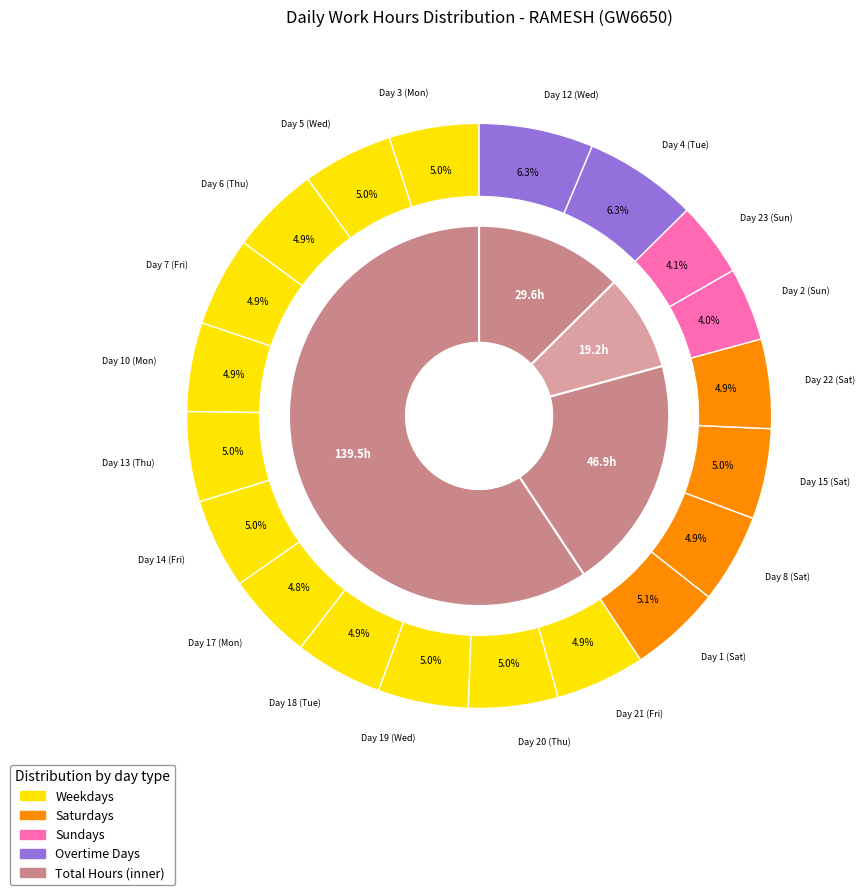

Rank the categories by value from lowest to highest.

Day 2 (Sun), Day 23 (Sun), Day 17 (Mon), Day 18 (Tue), Day 10 (Mon), Day 8 (Sat), Day 6 (Thu), Day 22 (Sat), Day 7 (Fri), Day 21 (Fri), Day 20 (Thu), Day 3 (Mon), Day 13 (Thu), Day 14 (Fri), Day 15 (Sat), Day 19 (Wed), Day 5 (Wed), Day 1 (Sat), Day 4 (Tue), Day 12 (Wed)